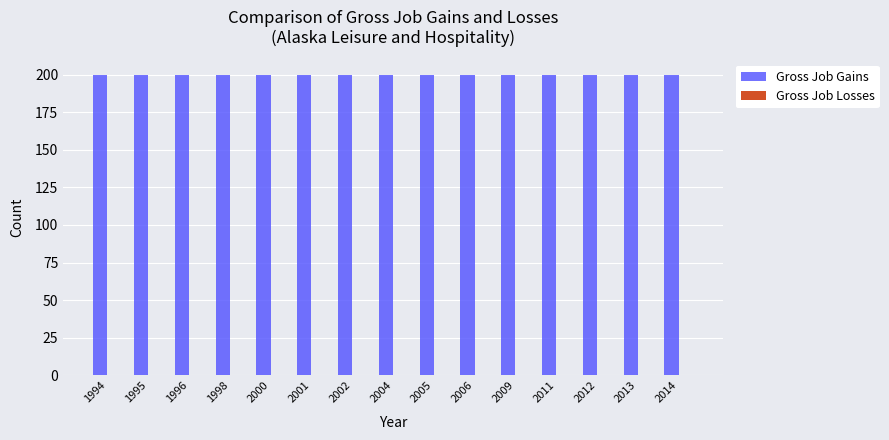

At which label does Gross Job Gains reach its peak?

1994